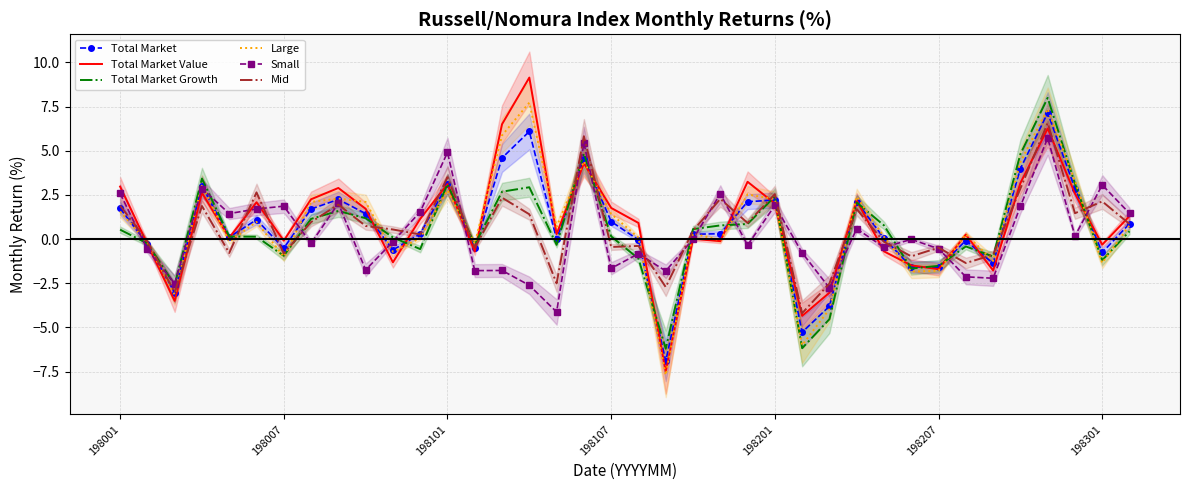

Read the Large value at 37.

0.8